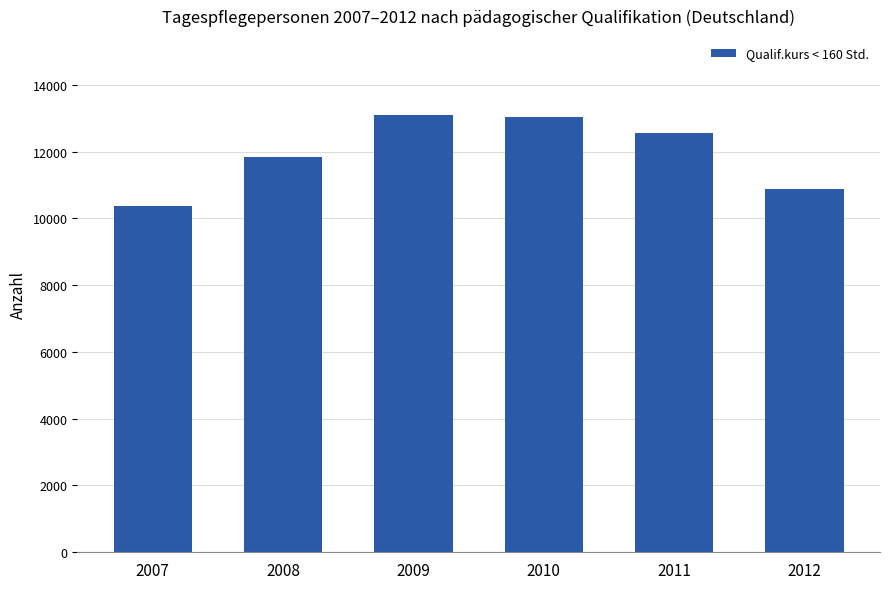

What is the ratio of the value at 2011 to the value at 2012?

1.2